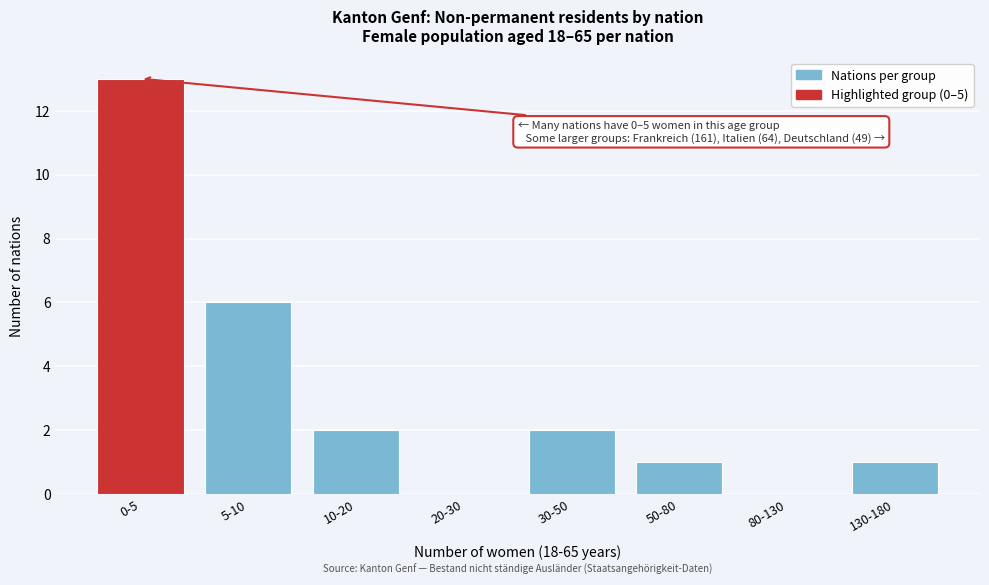

Reading left to right, extract all data points from this chart.

0-5=13	5-10=6	10-20=2	20-30=0	30-50=2	50-80=1	80-130=0	130-180=1